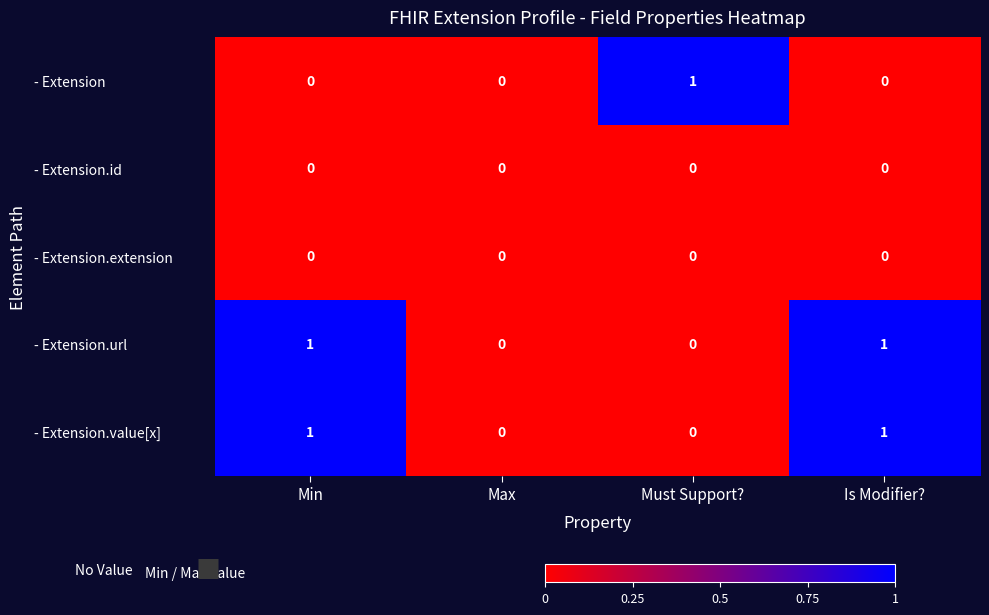

The - Extension series shows 1 at Must Support?. True or false?

True